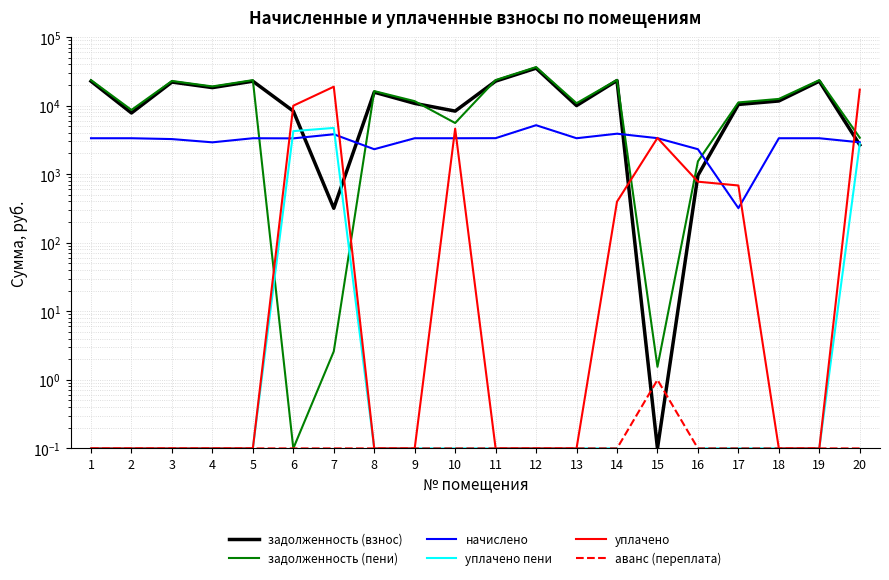

What is the difference between the начислено values at 7 and 19?

475.8